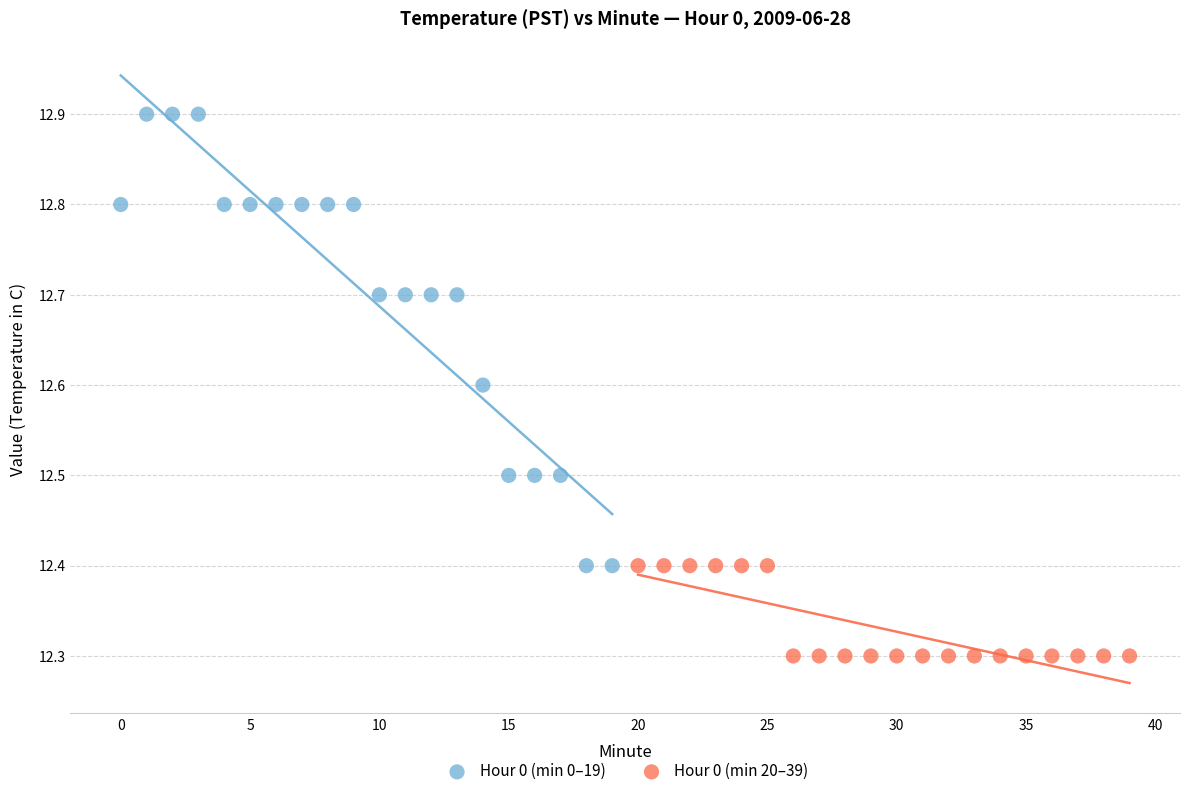

Which series contains the lowest Y value?

Hour 0 (min 20–39)